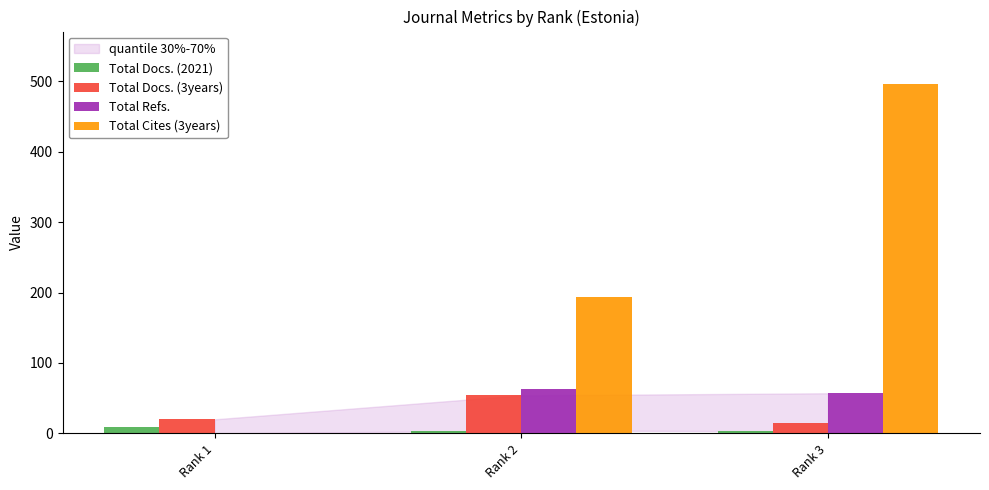

Which series has the largest total across all categories?

Total Cites (3years)